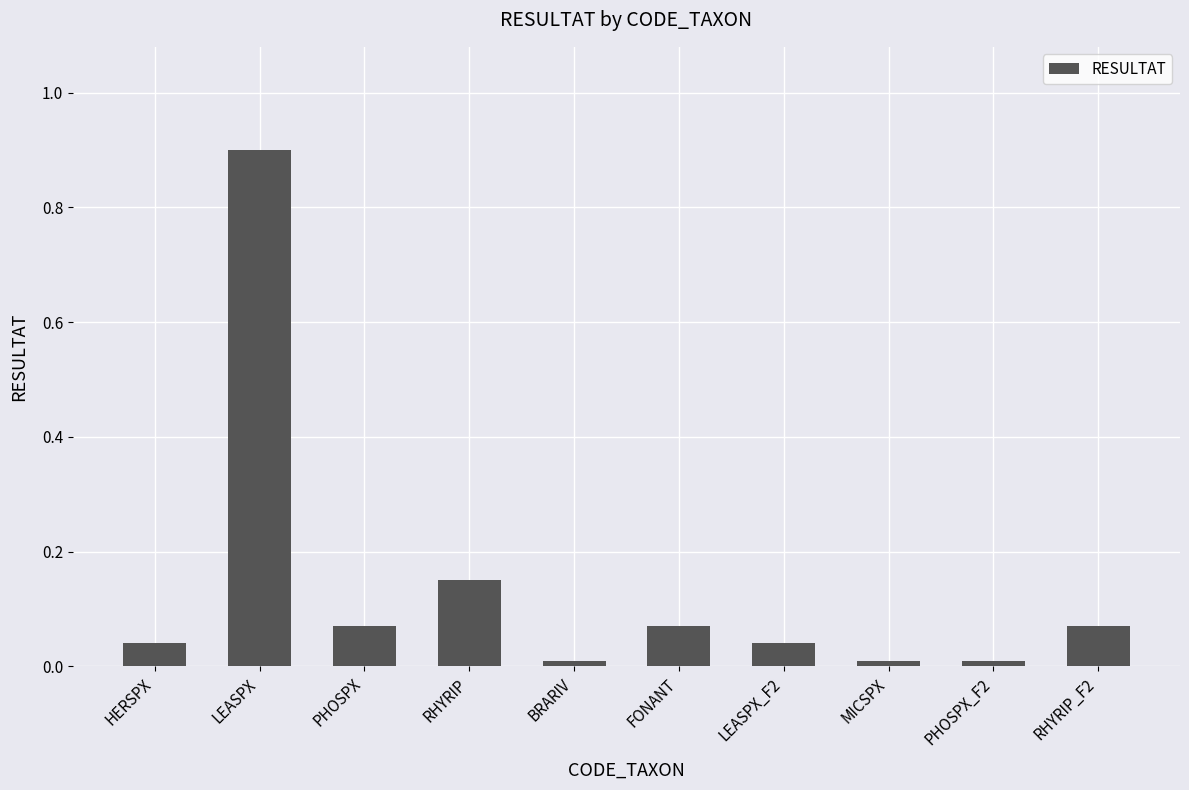

The value at HERSPX is 0.0. True or false?

True